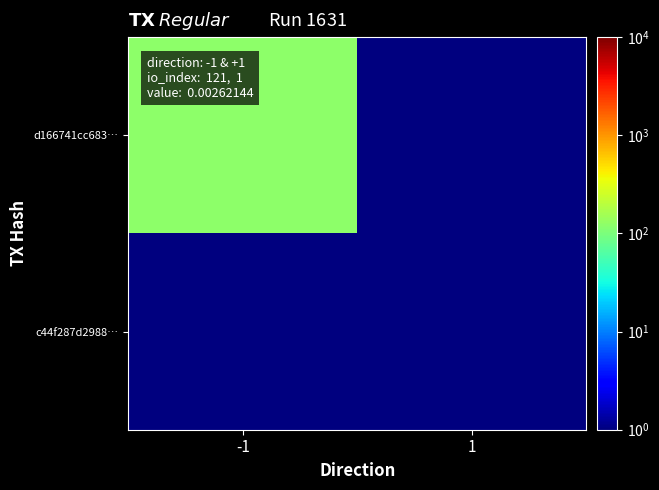

Which label corresponds to the smallest value in the chart?

1